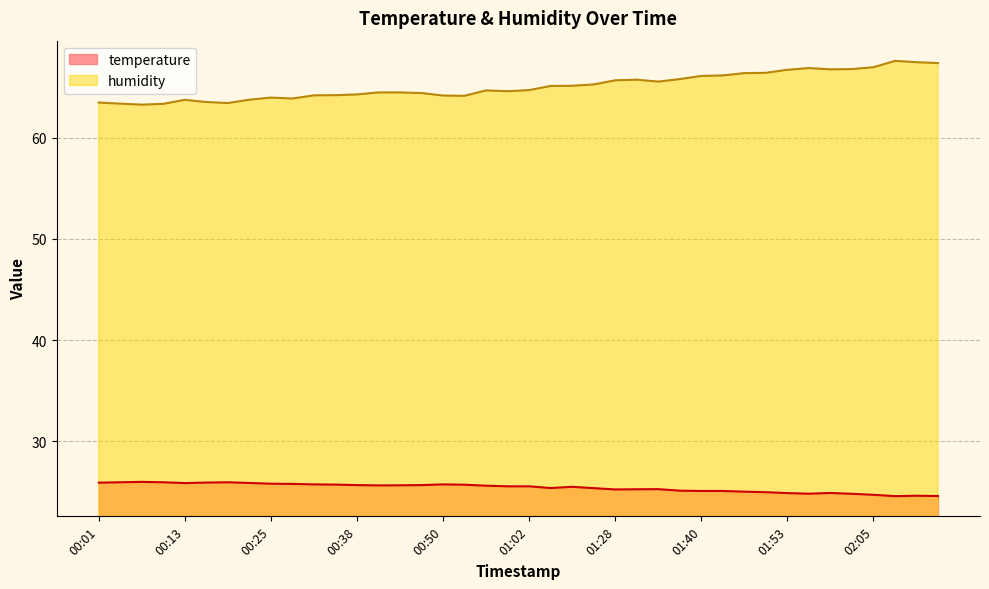

Where is the first local minimum for temperature?

00:13